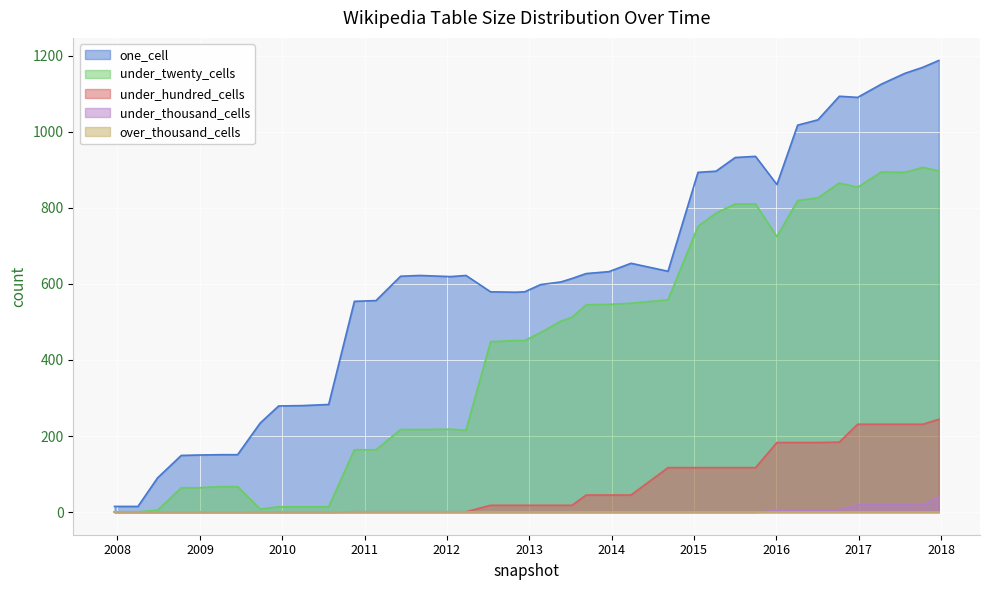

What is the total value across all series at 2016-07-04?

2044